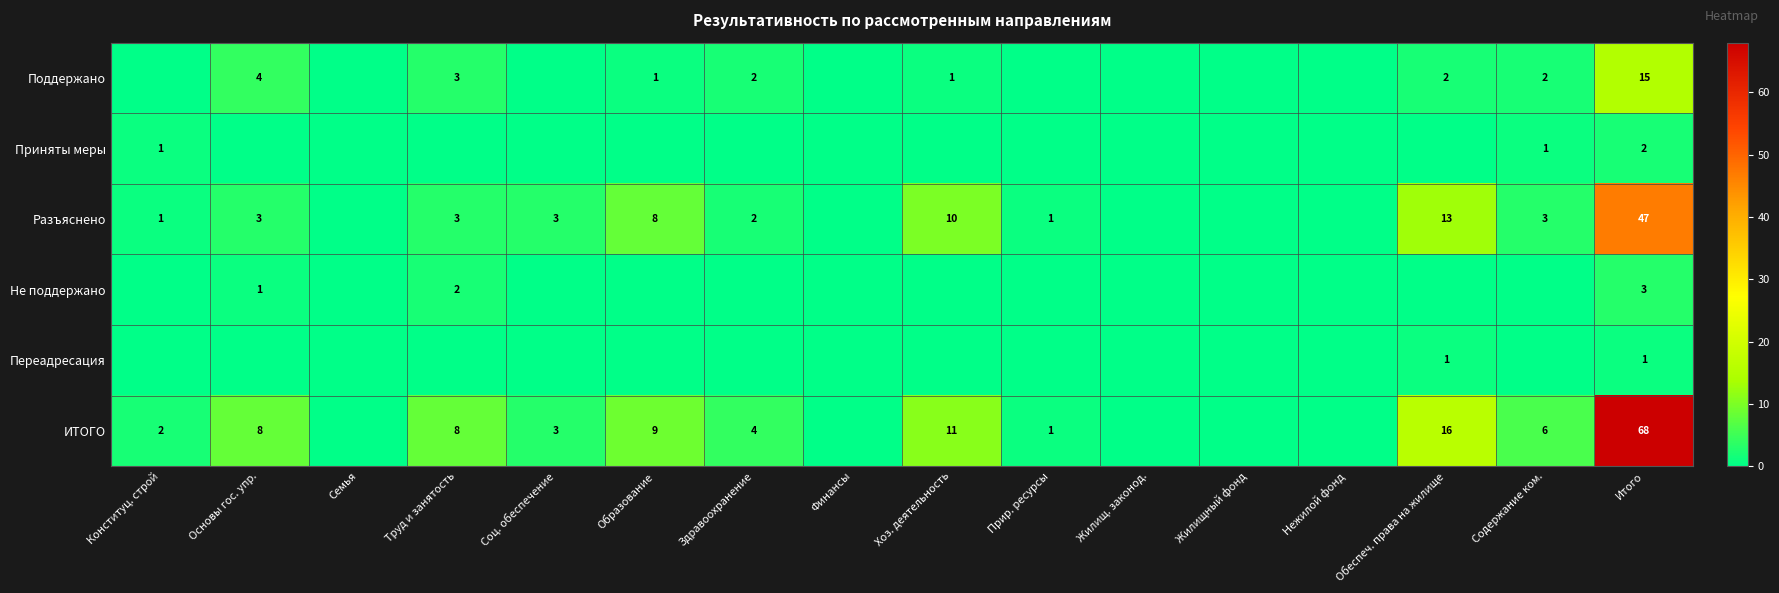

The Приняты меры series shows 3 at Итого. True or false?

False